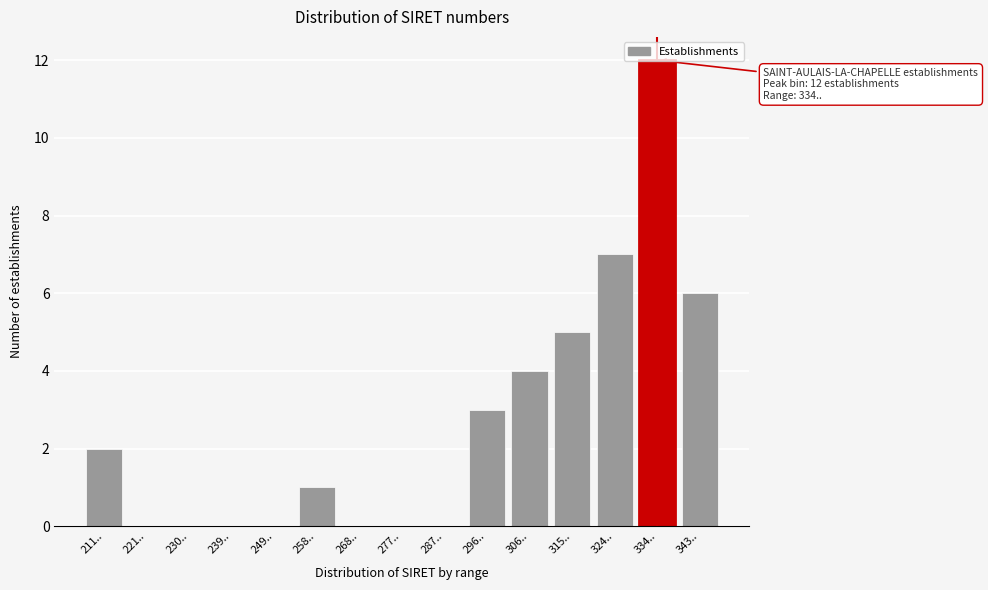

Which has a higher value, 315.. or 258..?

315..